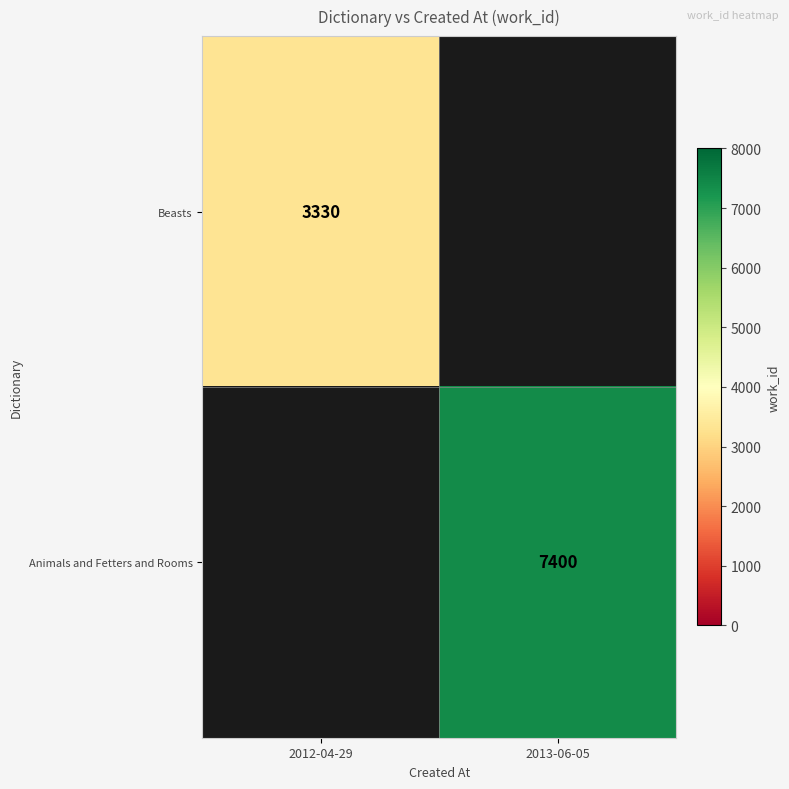

Between 2012-04-29 and 2013-06-05, which is larger?

2013-06-05